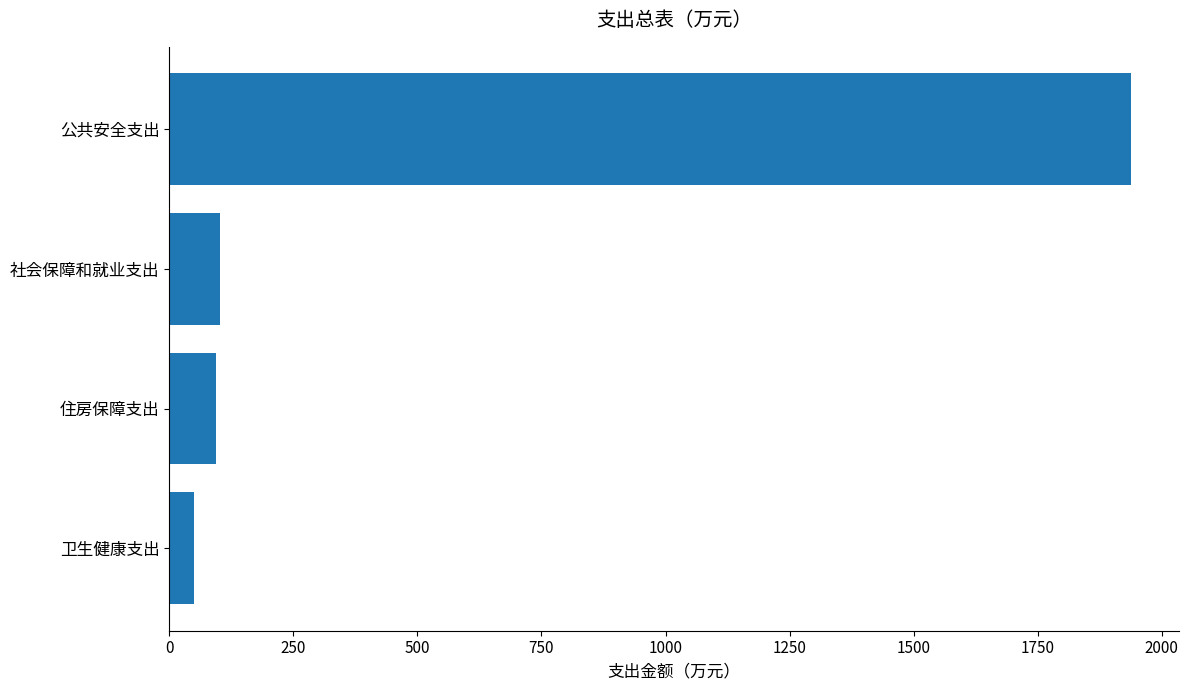

What is the sum of all values?

2182.7